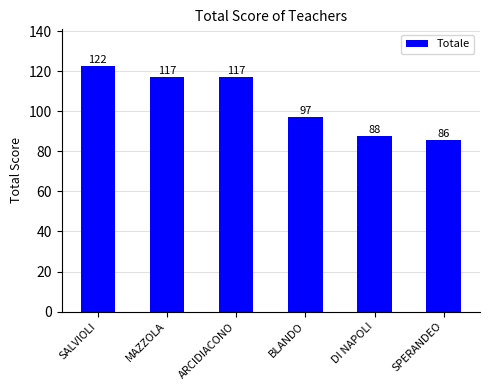

The value at SALVIOLI is 175.7. True or false?

False